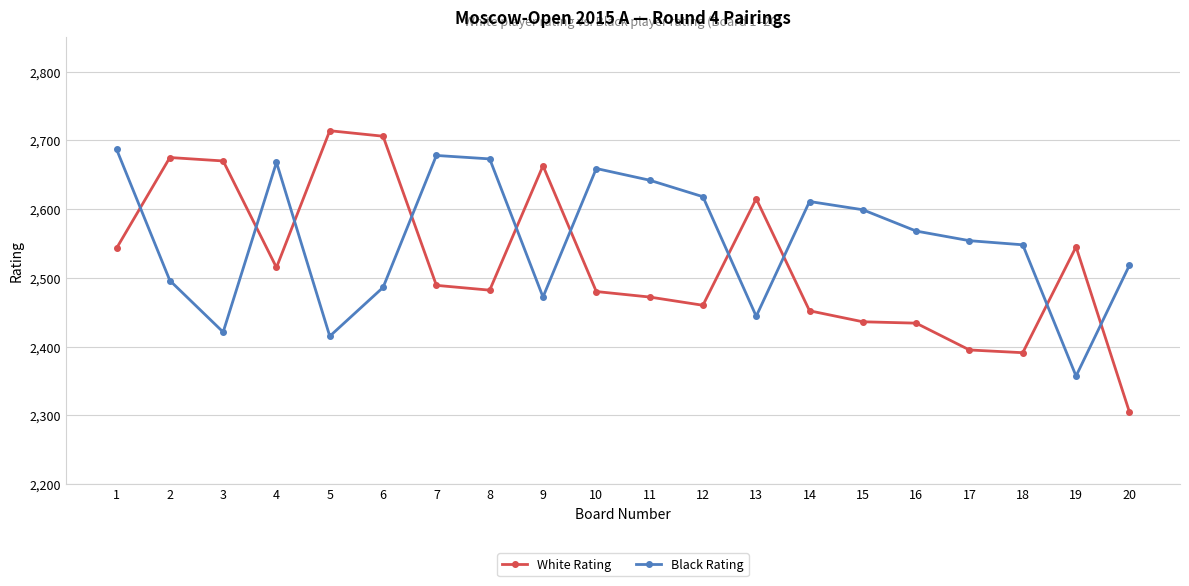

Read the White Rating value at 10, to the nearest 10.

2480